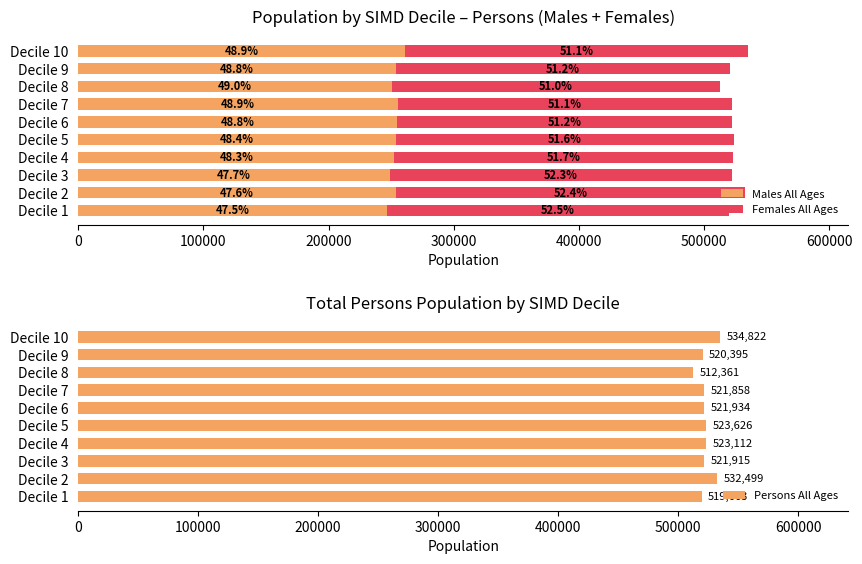

How many values in the Males All Ages series are below 253703?

5